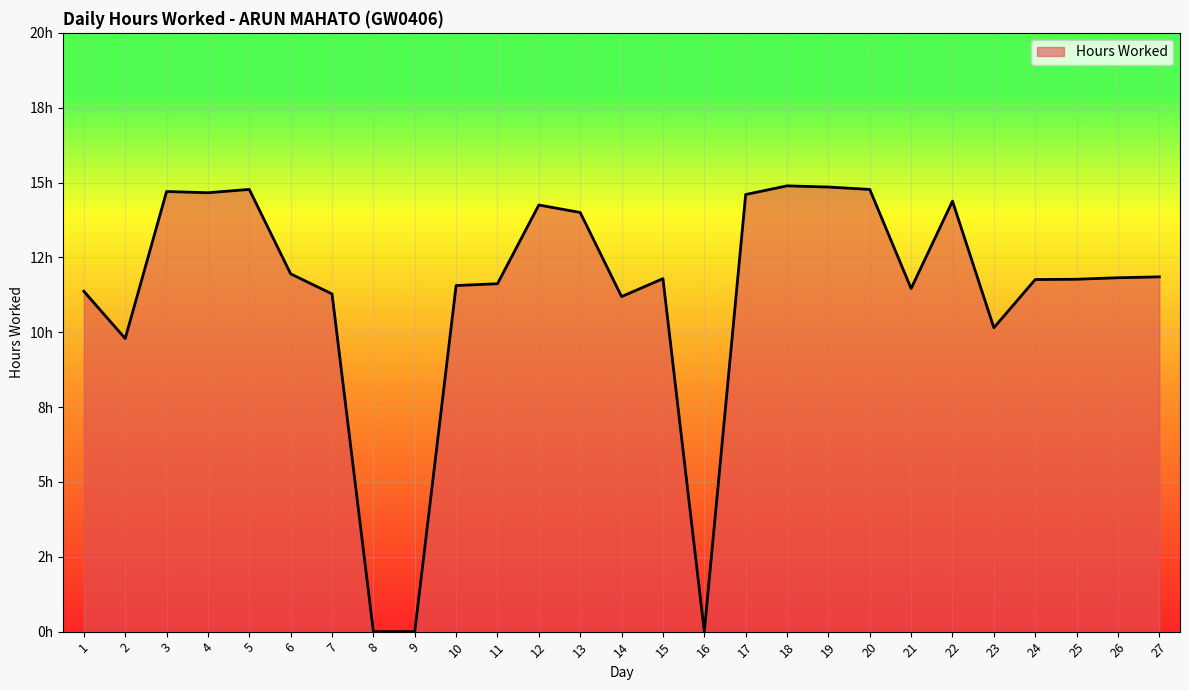

Which label corresponds to the largest value in the chart?

18